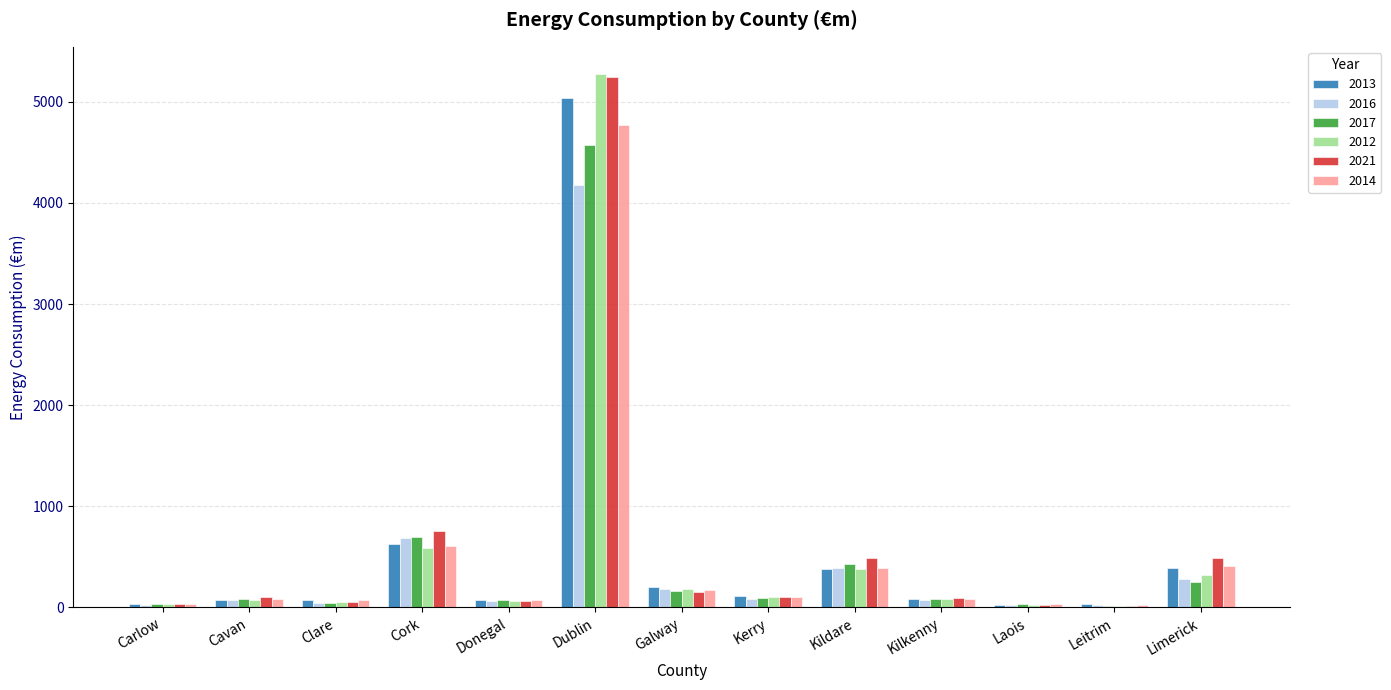

What is the maximum value shown in the chart?

5280